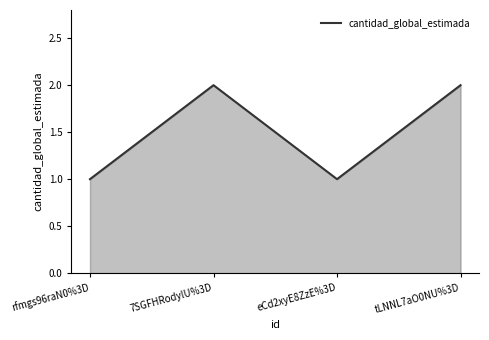

What is the sum of the values at 7SGFHRodylU%3D and rfmgs96raN0%3D?

3